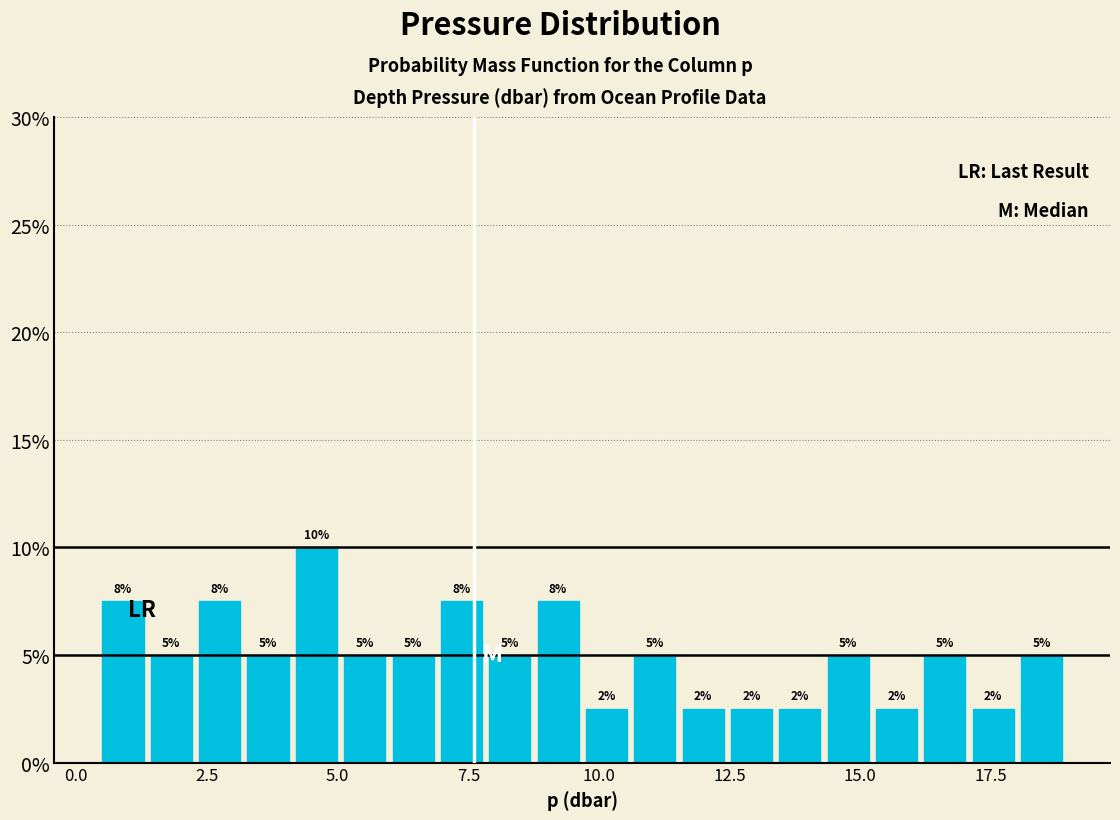

Read against the x-axis, roughly where is the centre of the tallest bar?

4.5